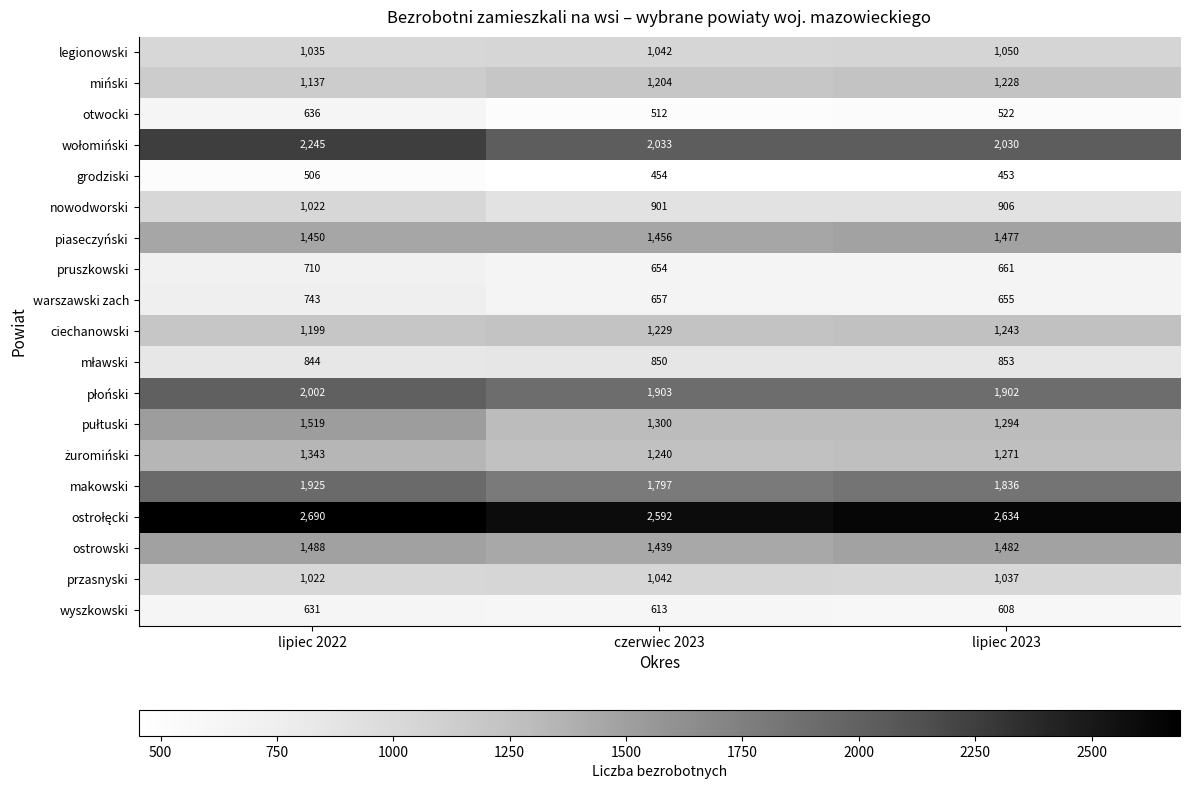

At which category is the sum across all series the highest?

lipiec 2022